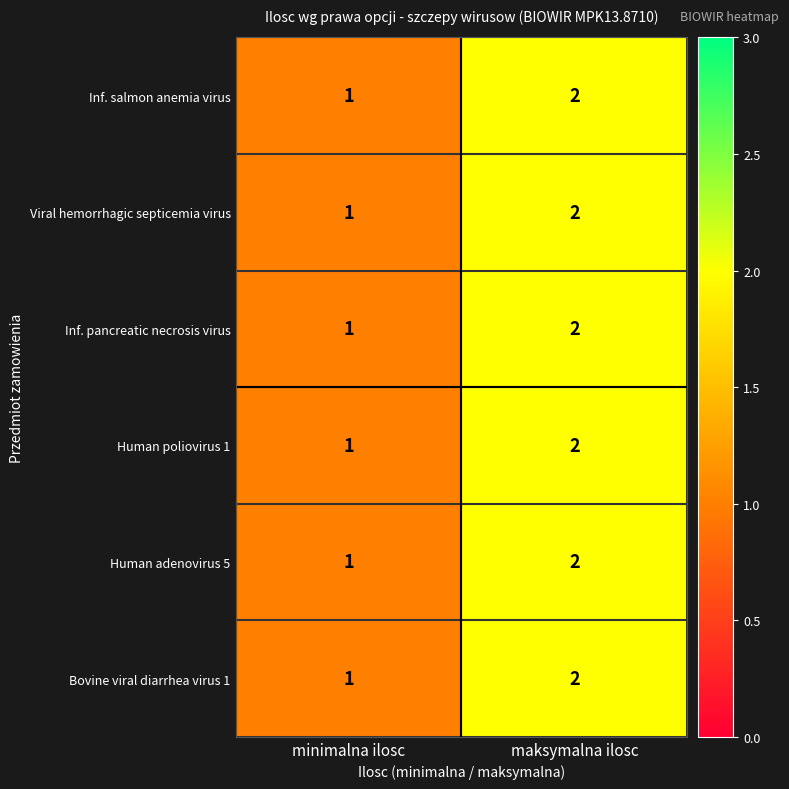

Which category has the lowest value across all series?

minimalna ilosc